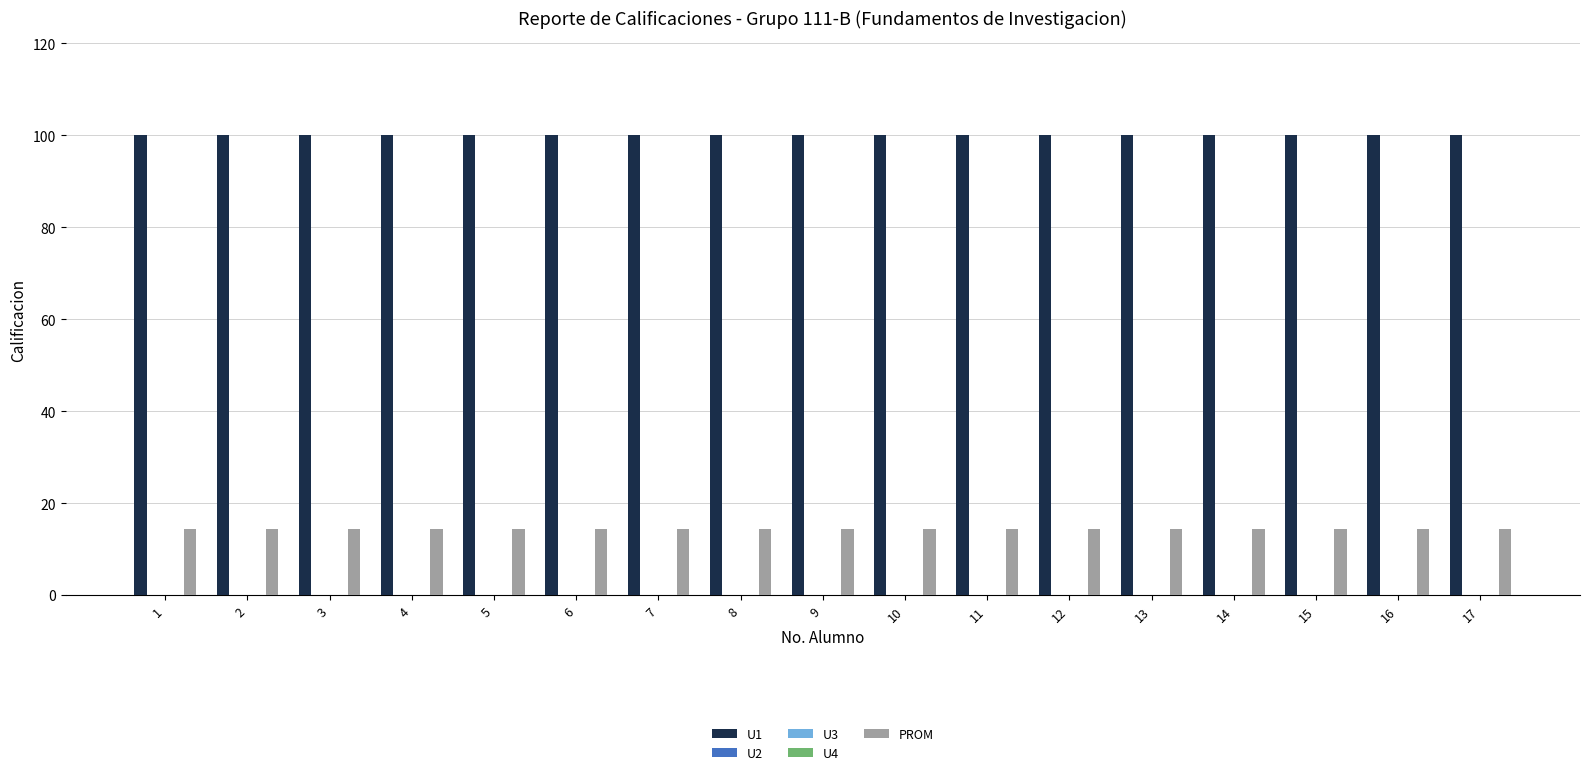

At 10, list the series in order from largest to smallest.

U1, PROM, U2, U3, U4